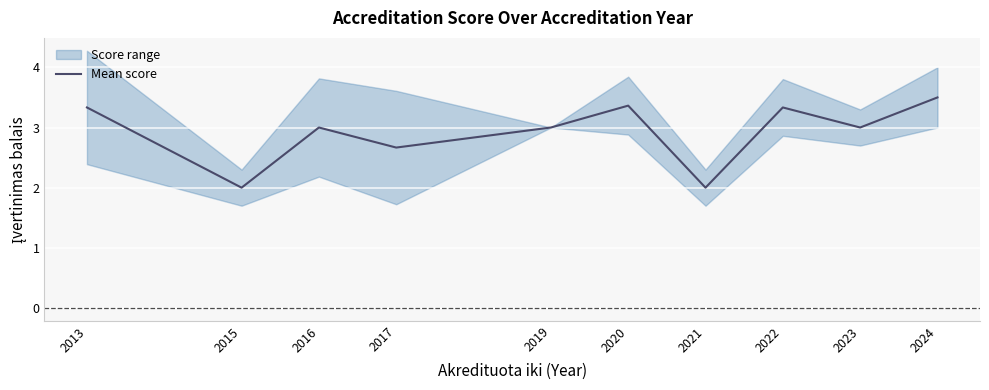

Rank the categories by value from highest to lowest.

2024, 2020, 2013, 2022, 2016, 2019, 2023, 2017, 2015, 2021